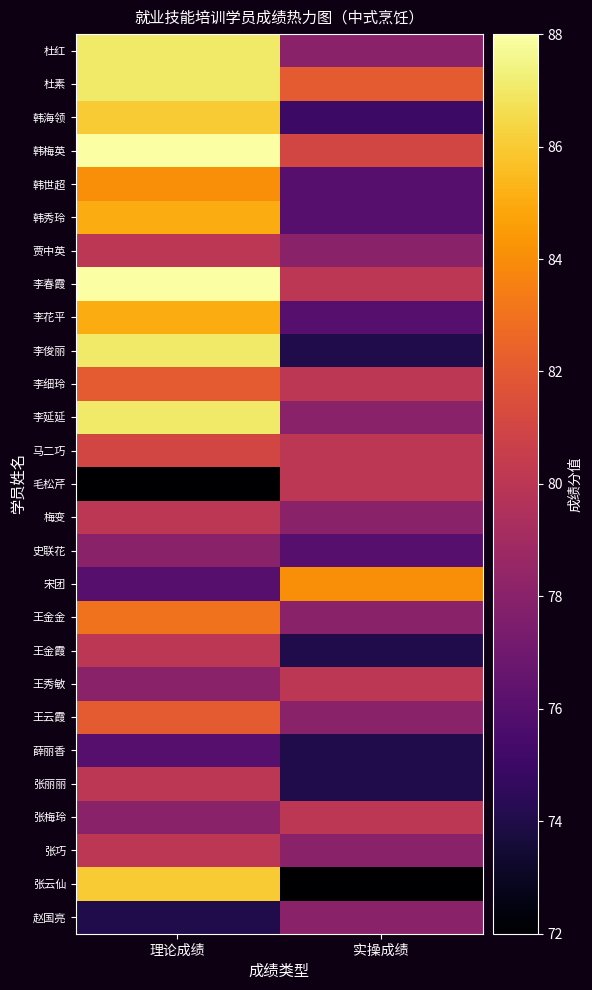

What is the smallest value displayed?

72